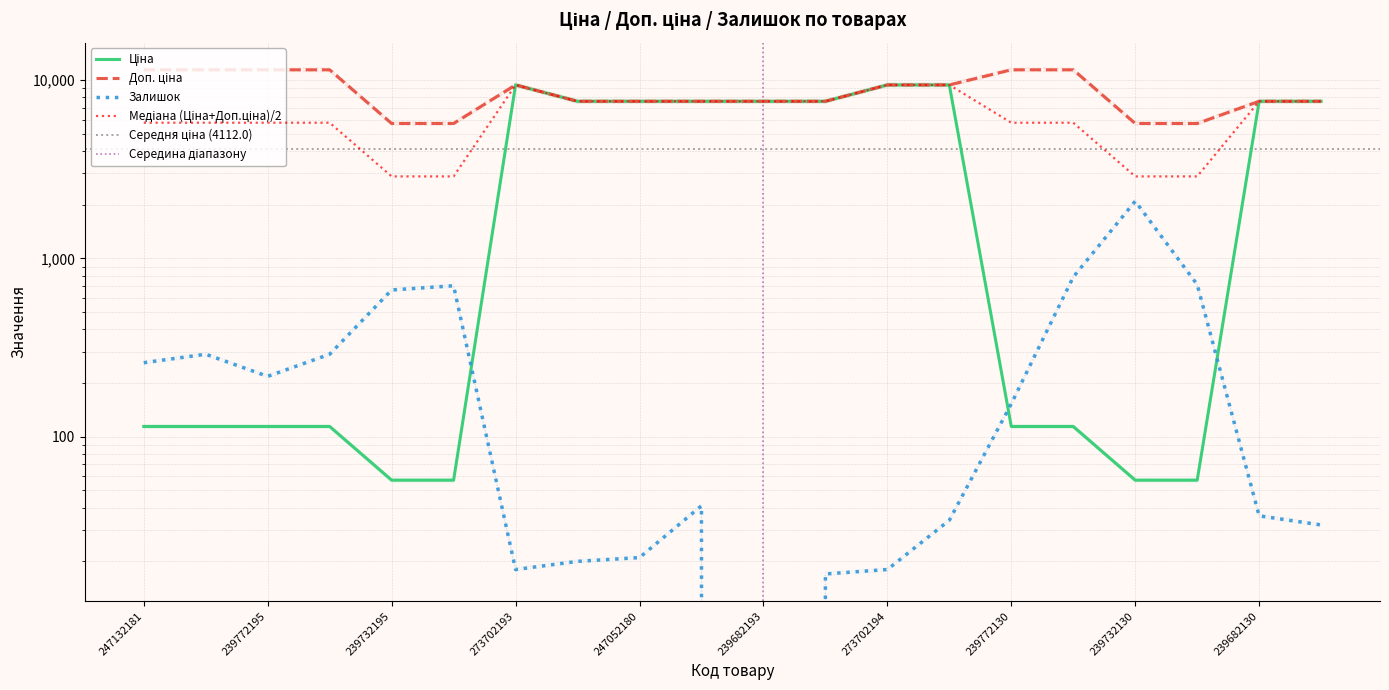

Count the number of data series in this chart.

3